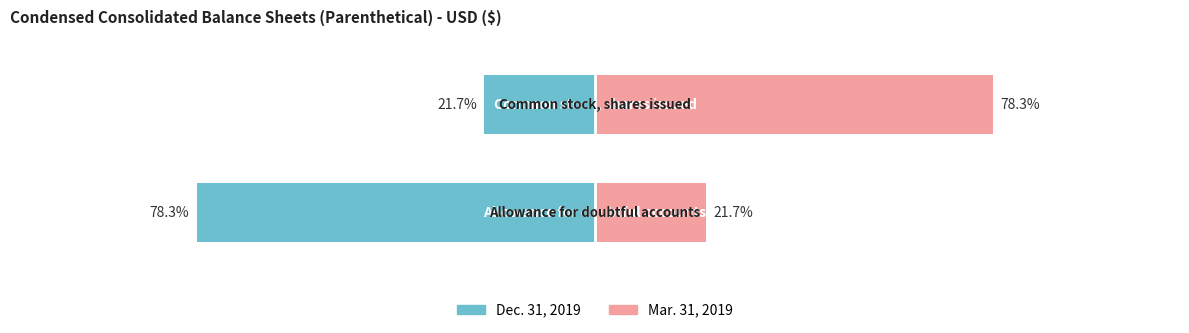

Reading right to left, transcribe all the data shown in this chart.

Dec. 31, 2019: -21.7	-78.3
Mar. 31, 2019: 78.3	21.7